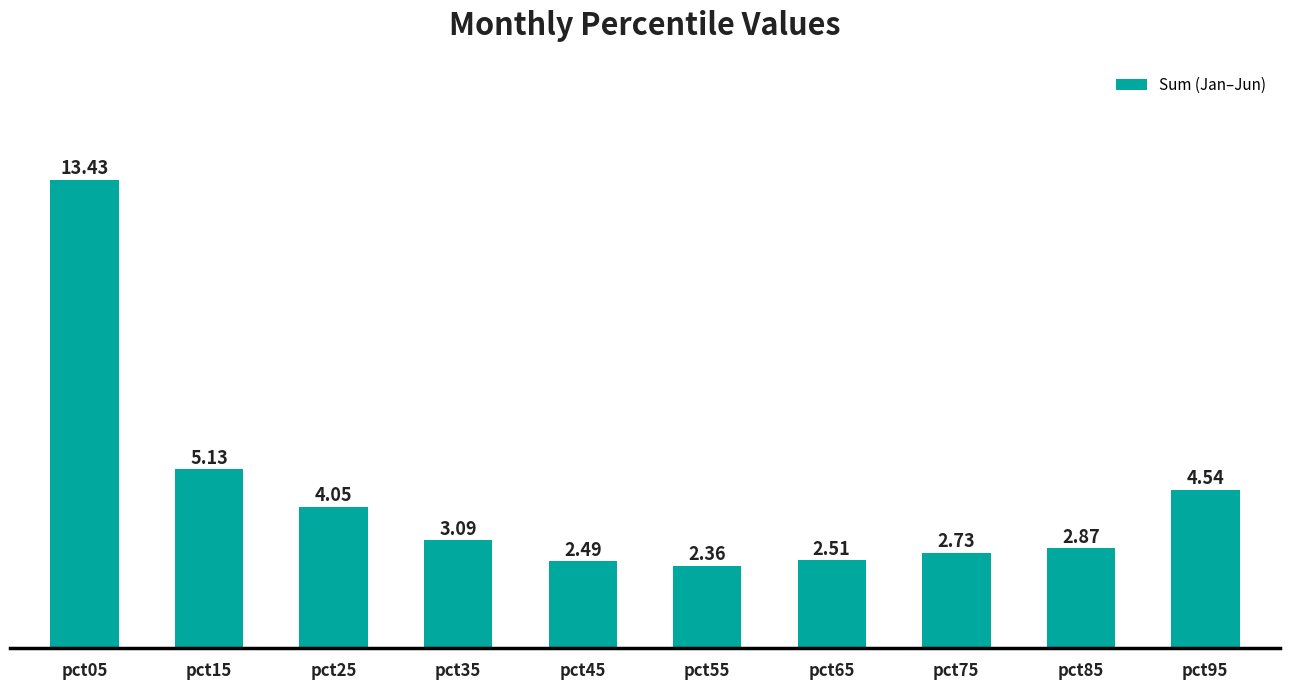

What is the sum of all values?

43.2